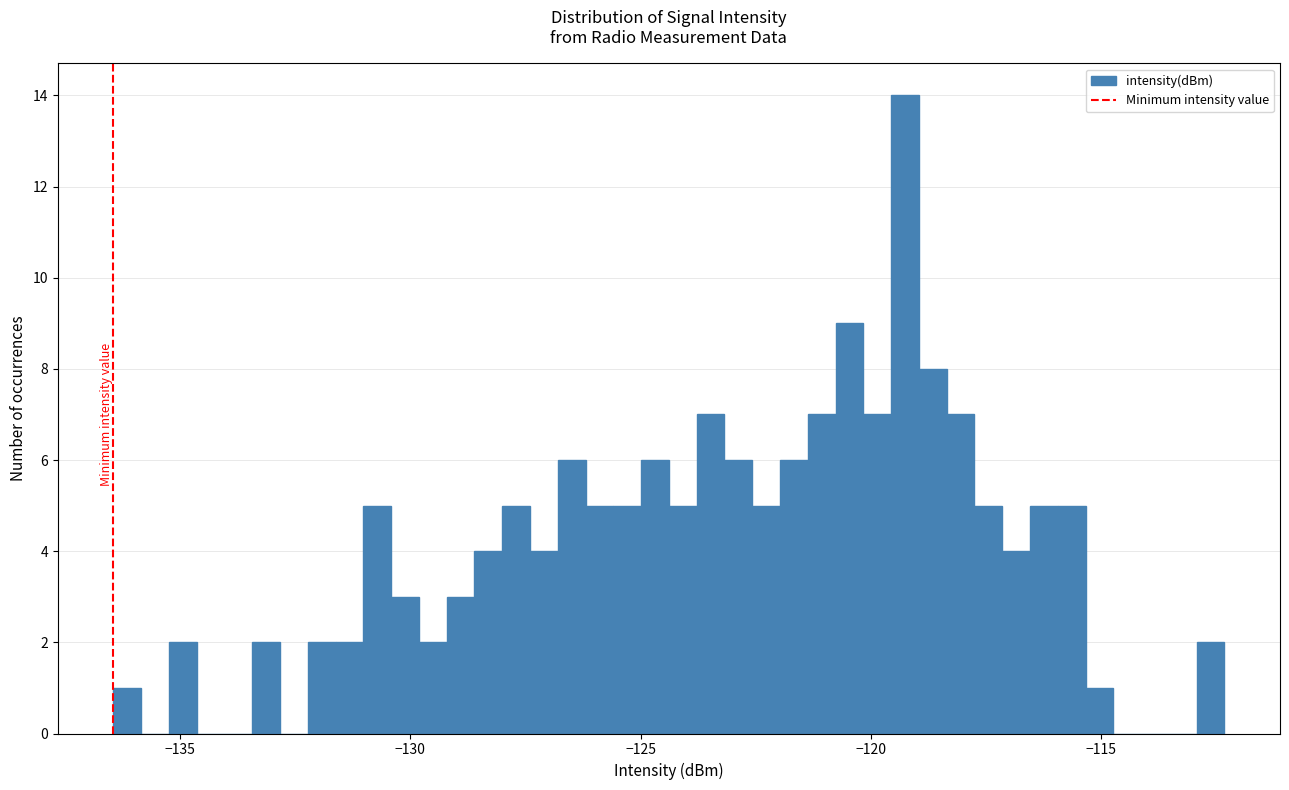

Read against the x-axis, roughly where is the centre of the tallest bar?

-119.5